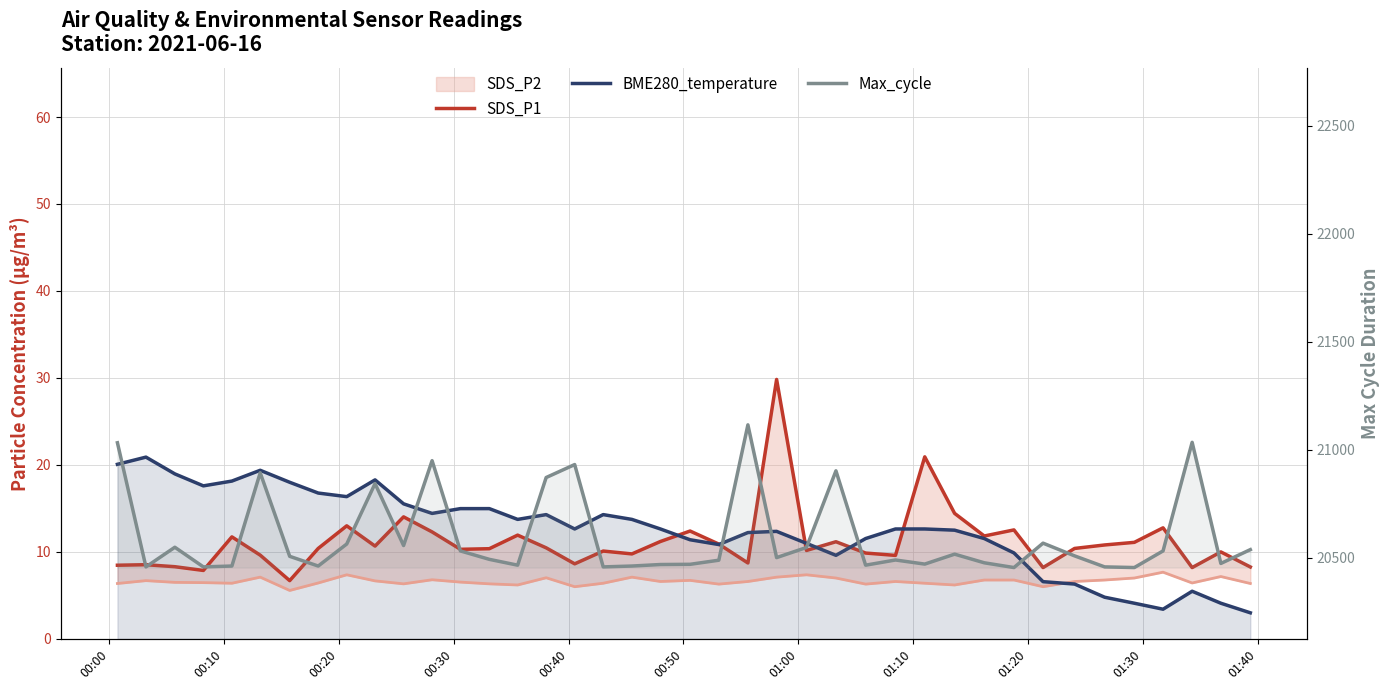

How many lines are shown in the chart?

3